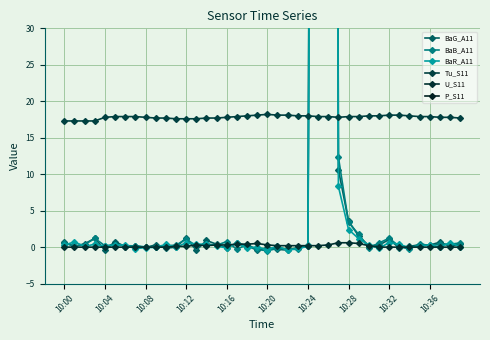

At which label does BaR_A11 first exceed 0?

10:00